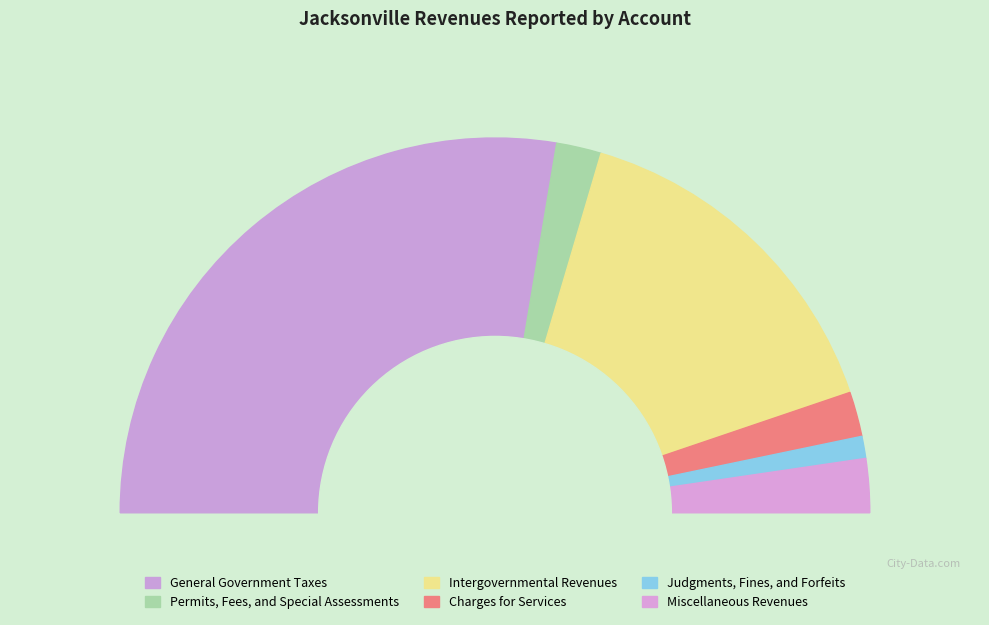

The Miscellaneous Revenues slice represents 18% of the pie. True or false?

False